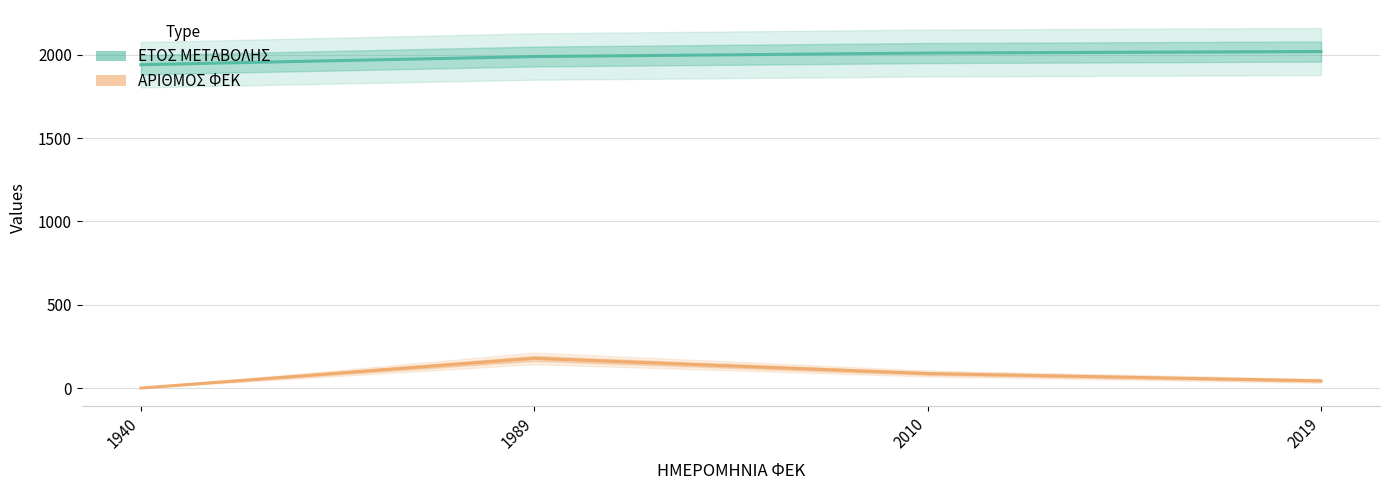

At which category does the chart reach its minimum across all series?

1940